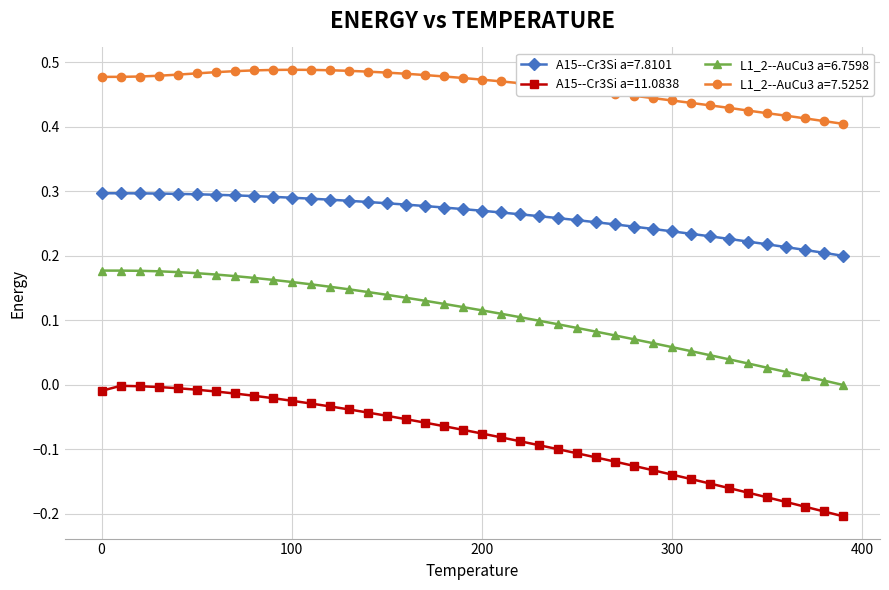

List the series in order of their peak value, lowest first.

A15--Cr3Si a=11.0838, L1_2--AuCu3 a=6.7598, A15--Cr3Si a=7.8101, L1_2--AuCu3 a=7.5252